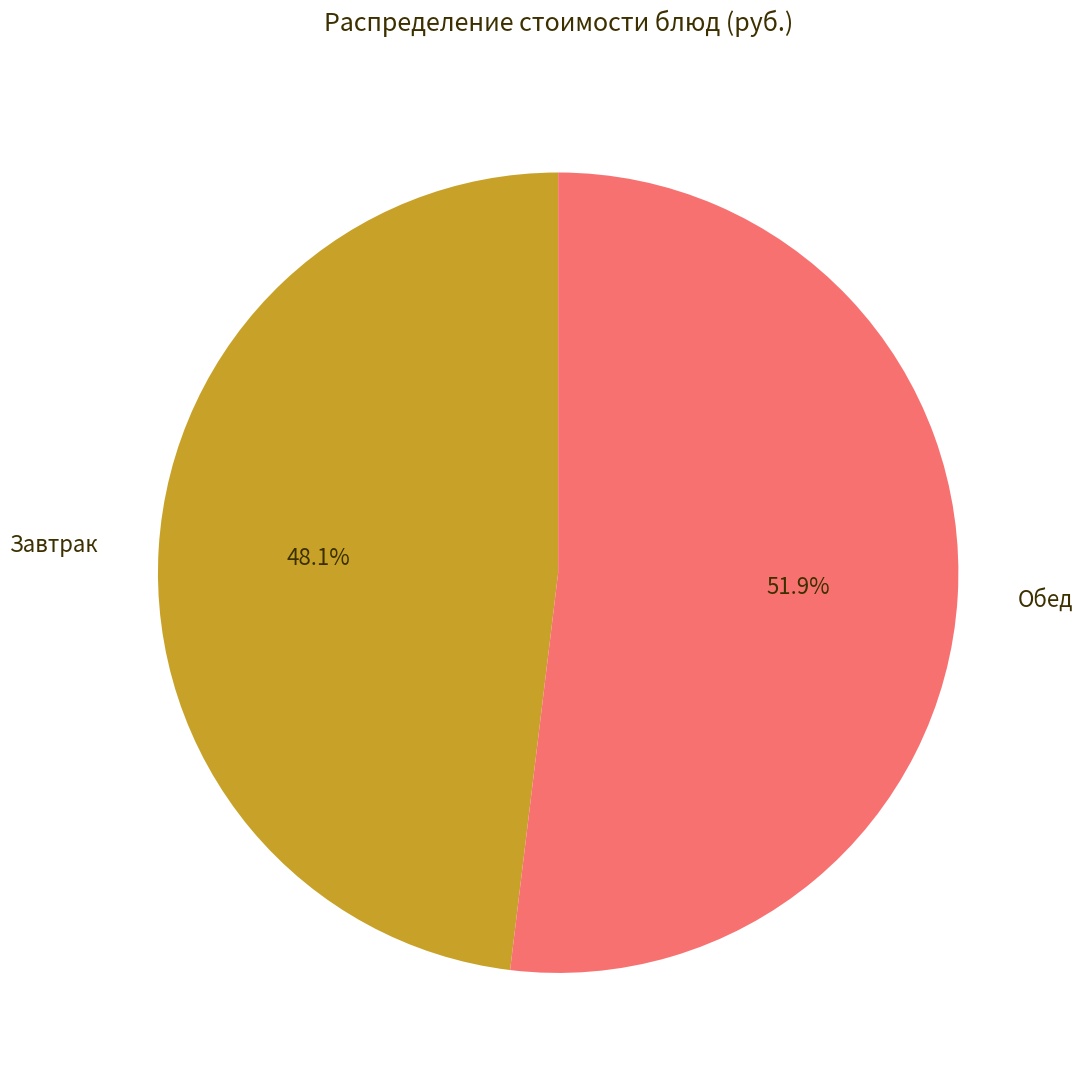

Is there any slice that represents more than half of the pie?

Yes